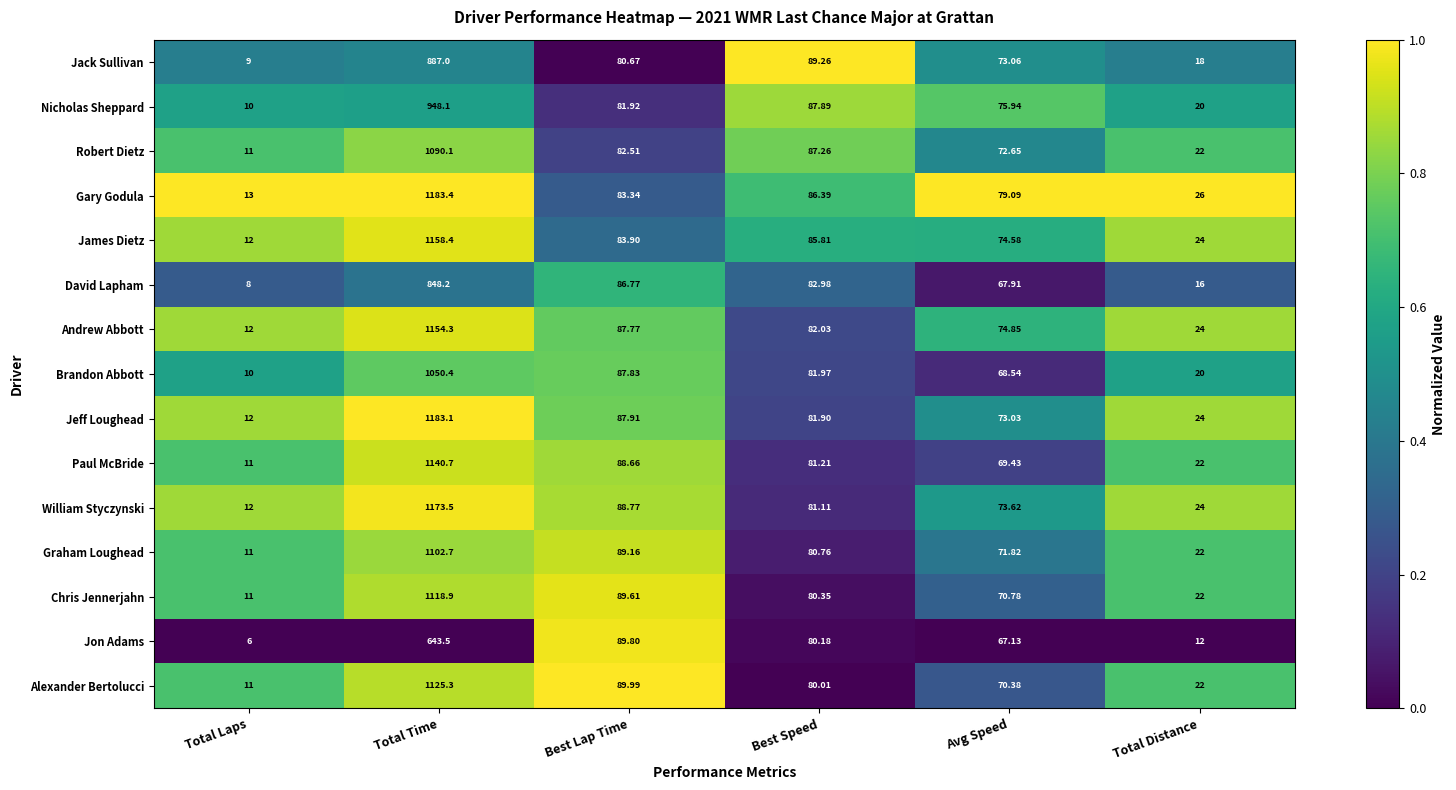

At which label does Paul McBride first exceed 81?

Total Time